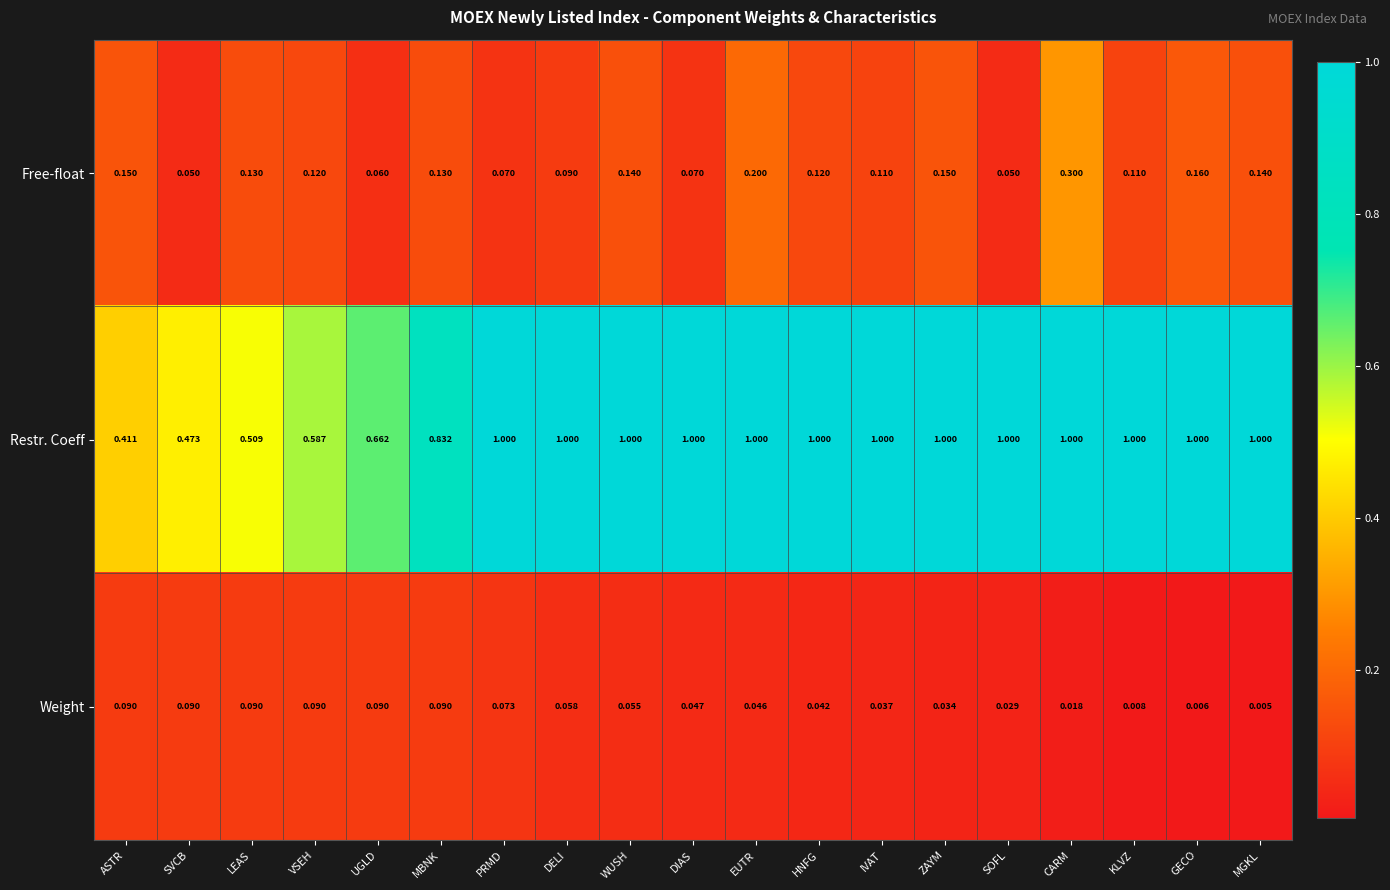

Which label corresponds to the smallest value in the chart?

MGKL